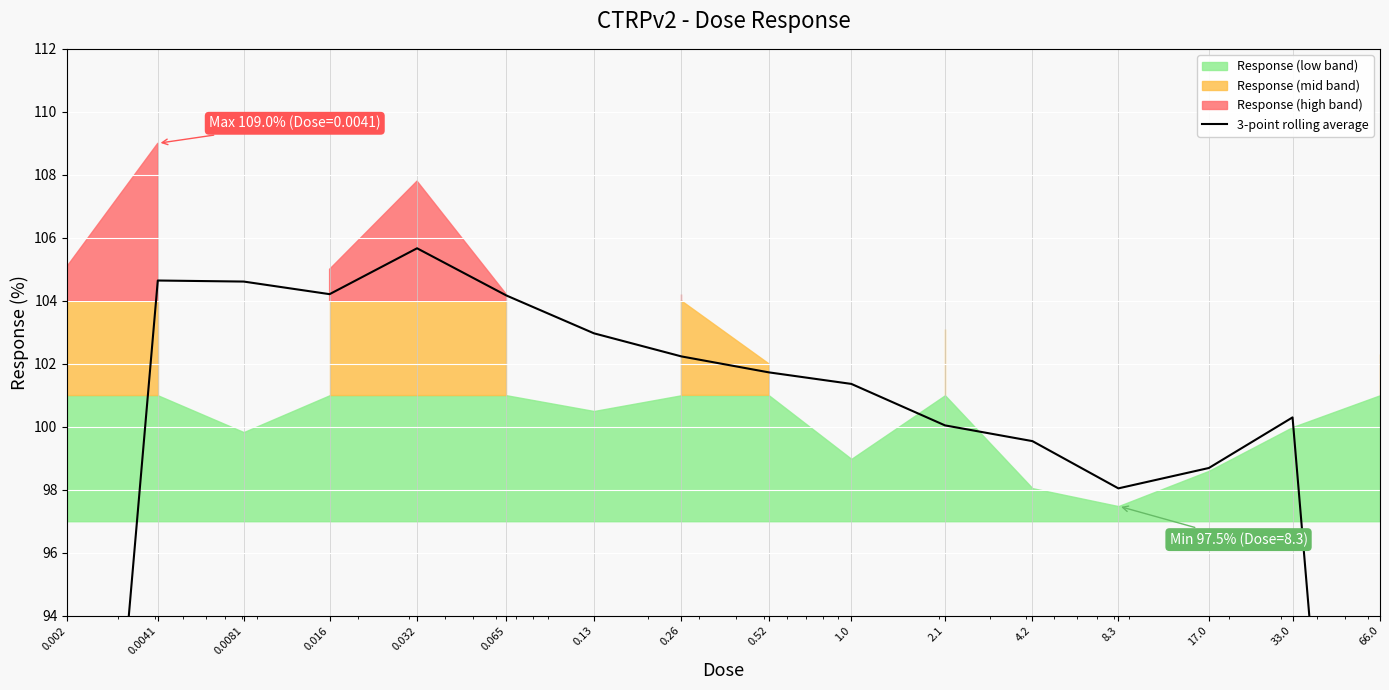

What is the difference between the second highest and minimum values?

37.2